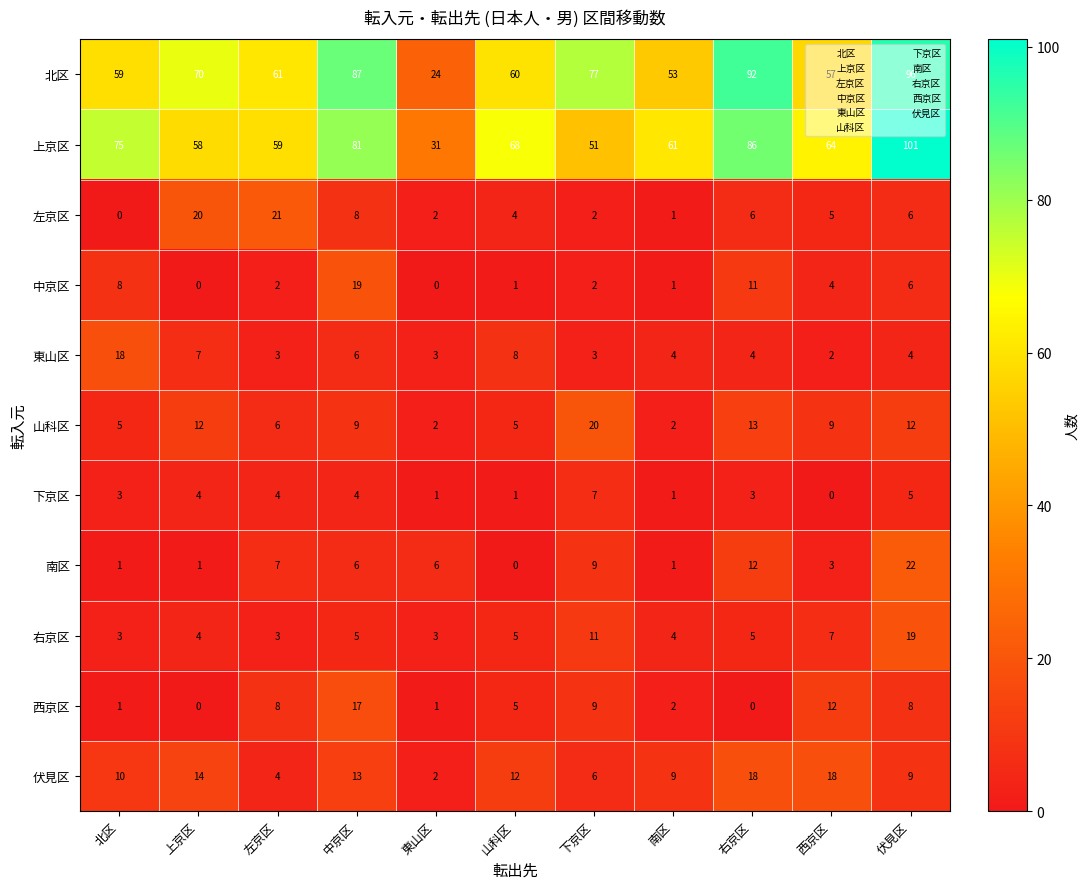

Is it true that 伏見区 equals 18 at 西京区?

True